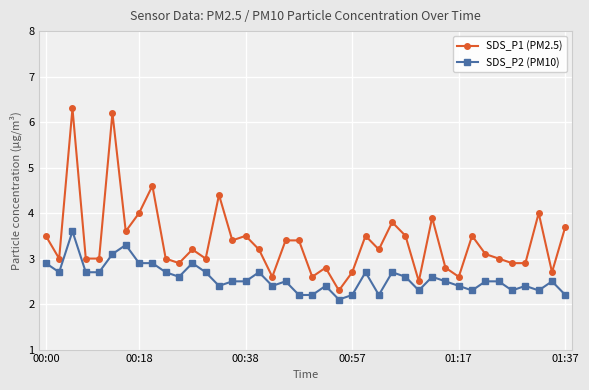

Which series has the widest spread of values?

SDS_P1 (PM2.5)